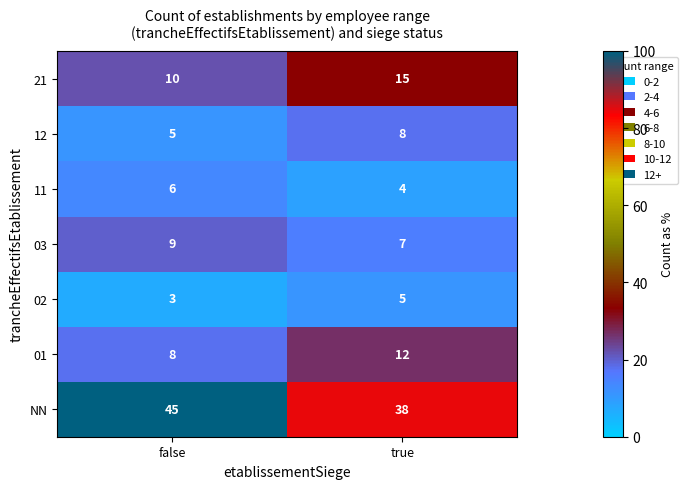

What is the approximate value of 12 at true?

8